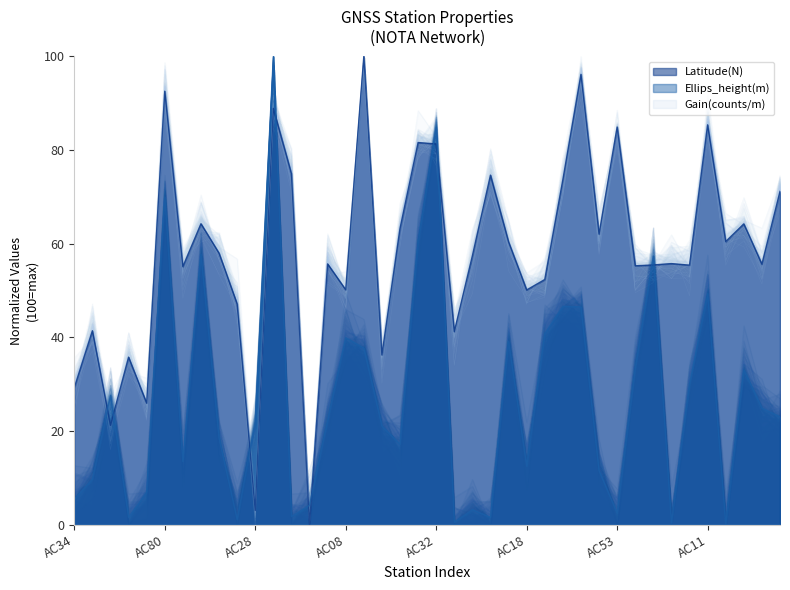

In Ellips_height(m), how many points are lower than both neighbors (excluding endpoints)?

11